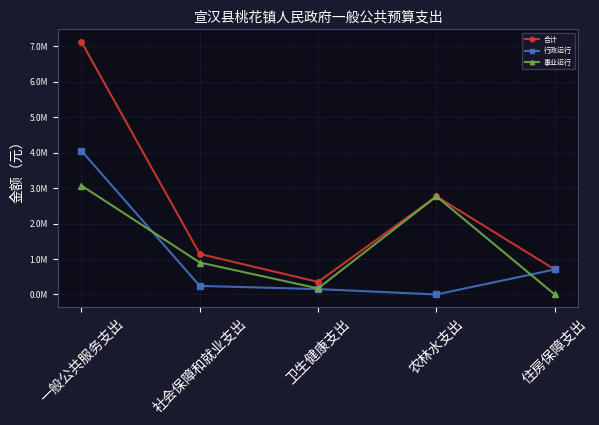

What is the sum of all 事业运行 values?

6911931.4